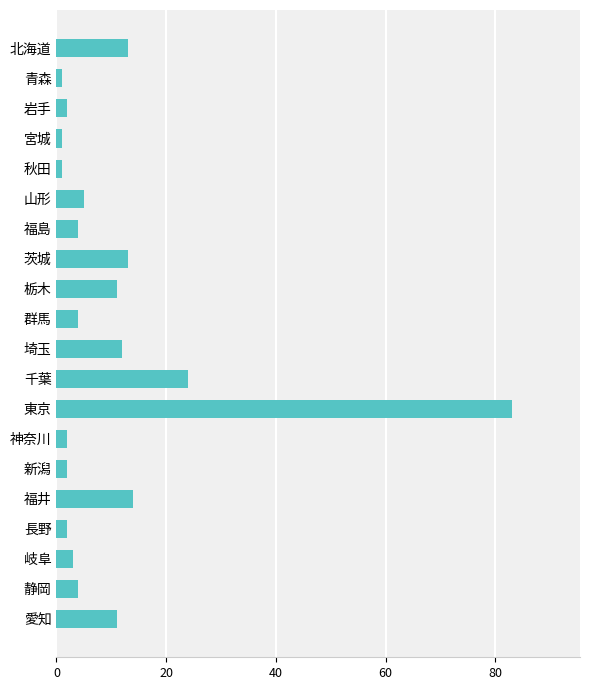

What is the change in value from 山形 to 長野?

-3